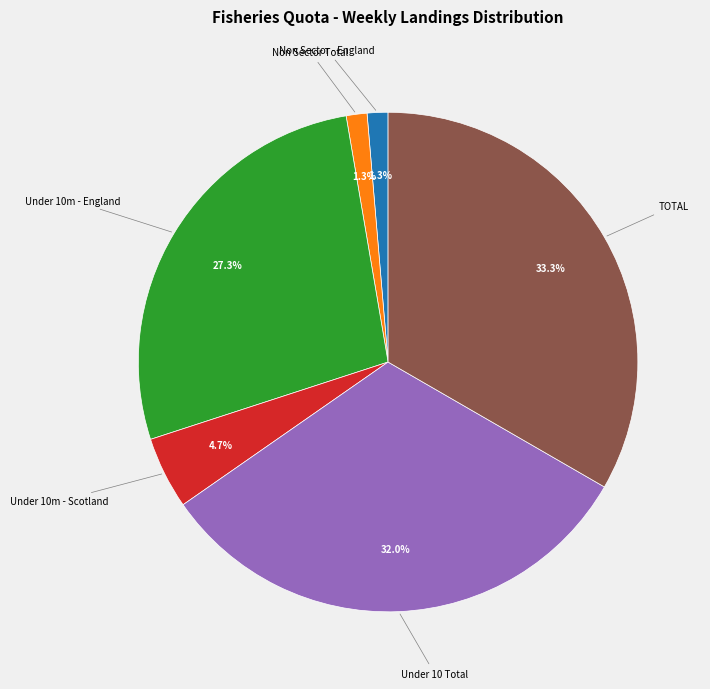

Is there any slice that represents more than half of the pie?

No